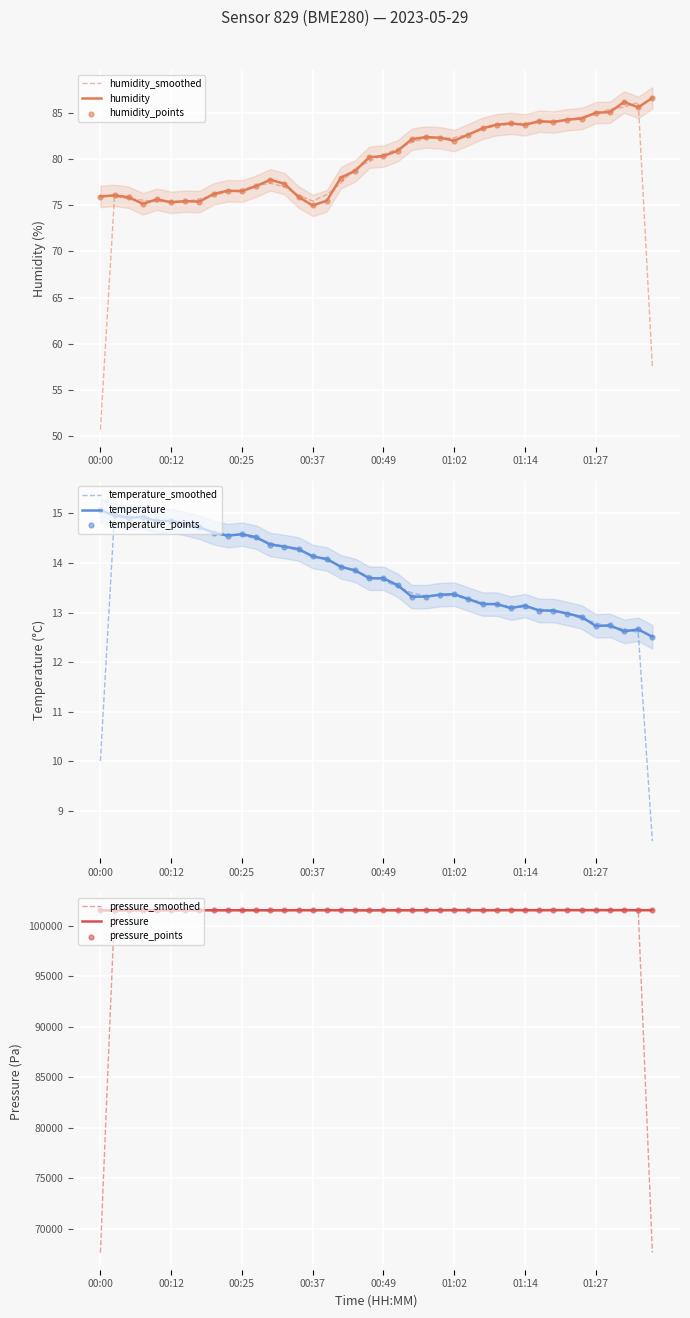

At which category is the sum across all series the highest?

01:22